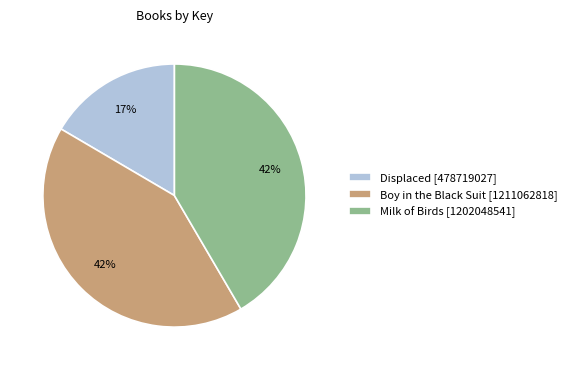

Approximately how many times larger is the value at Displaced [478719027] compared to Milk of Birds [1202048541]?

0.4